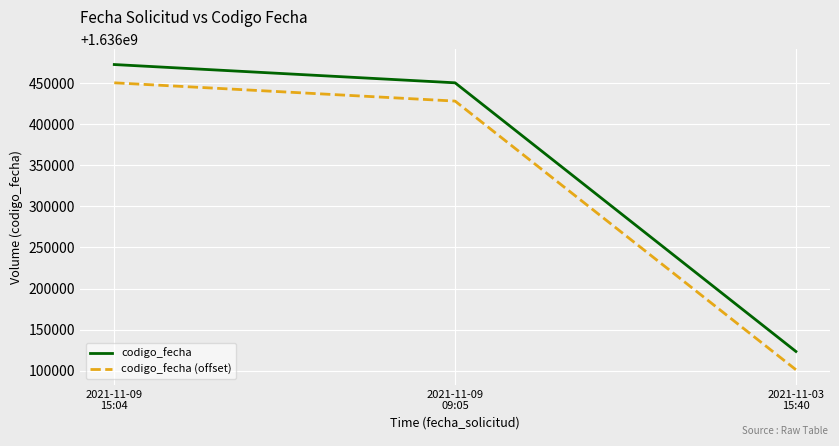

What is the difference between the second highest and minimum values in the codigo_fecha series?

327175